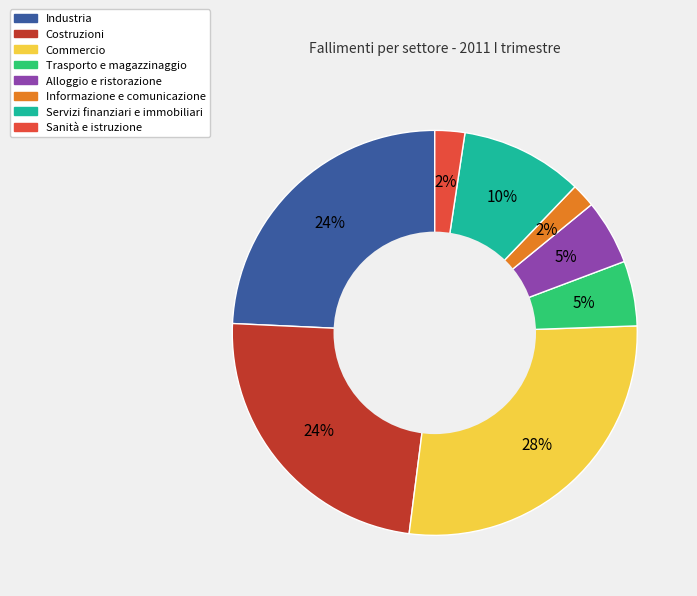

How many segments does this pie chart have?

8